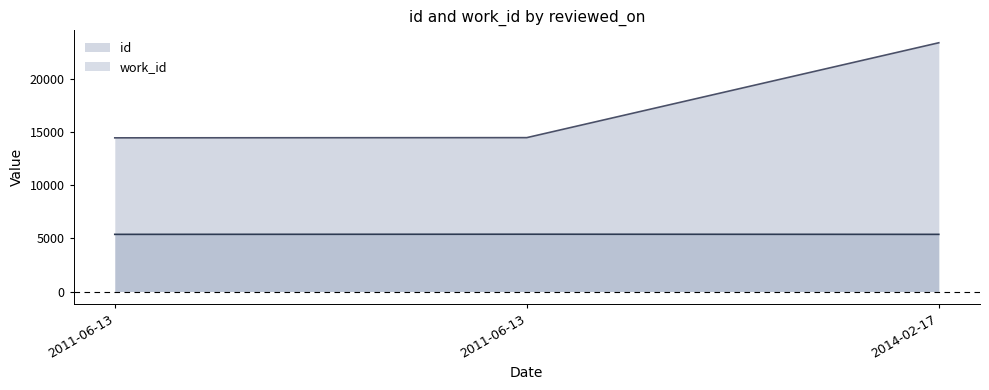

Reading right to left, extract all data points from this chart.

id: 23405	14479	14460
work_id: 5379	5392	5379